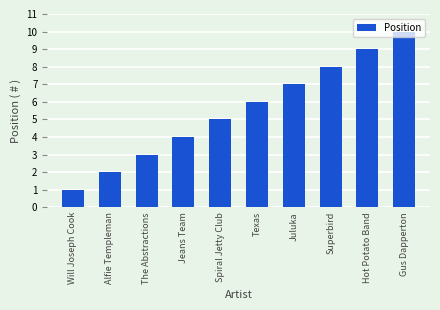

Rank the categories by value from highest to lowest.

Gus Dapperton, Hot Potato Band, Superbird, Juluka, Texas, Spiral Jetty Club, Jeans Team, The Abstractions, Alfie Templeman, Will Joseph Cook